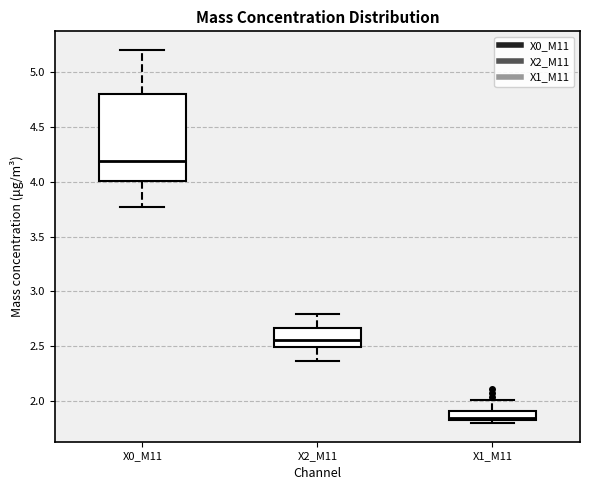

Reading left to right, read every box against the y-axis: the position of its median line, the range the box covers, and the ends of its whiskers. The values are not printed on the chart, so give them approximately, as read against the axis.

X0_M11: median 4.20, box 4.00 to 4.80, whiskers 3.75 to 5.20
X2_M11: median 2.55, box 2.50 to 2.65, whiskers 2.35 to 2.80
X1_M11: median 1.85 (just above the box's lower edge), box 1.85 to 1.90, whiskers 1.80 to 2.00